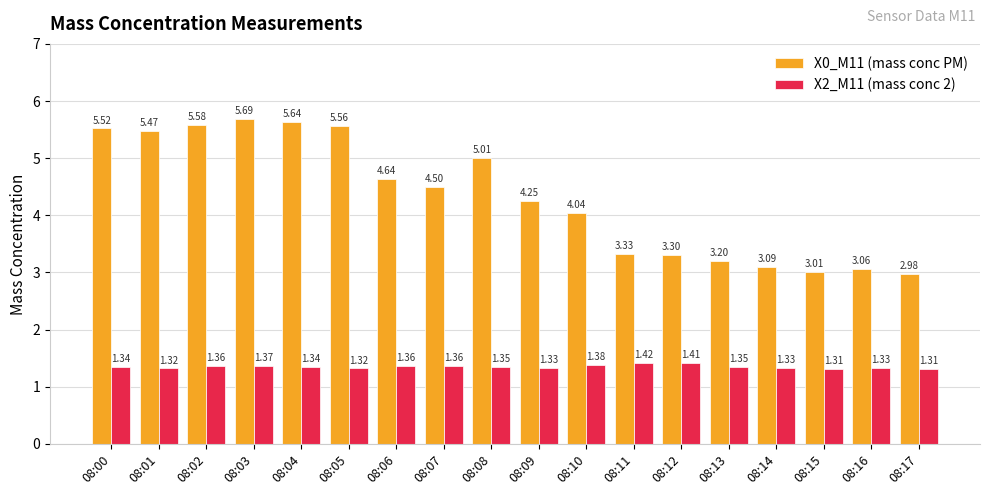

Are the bars grouped side by side (vs. stacked)?

Yes